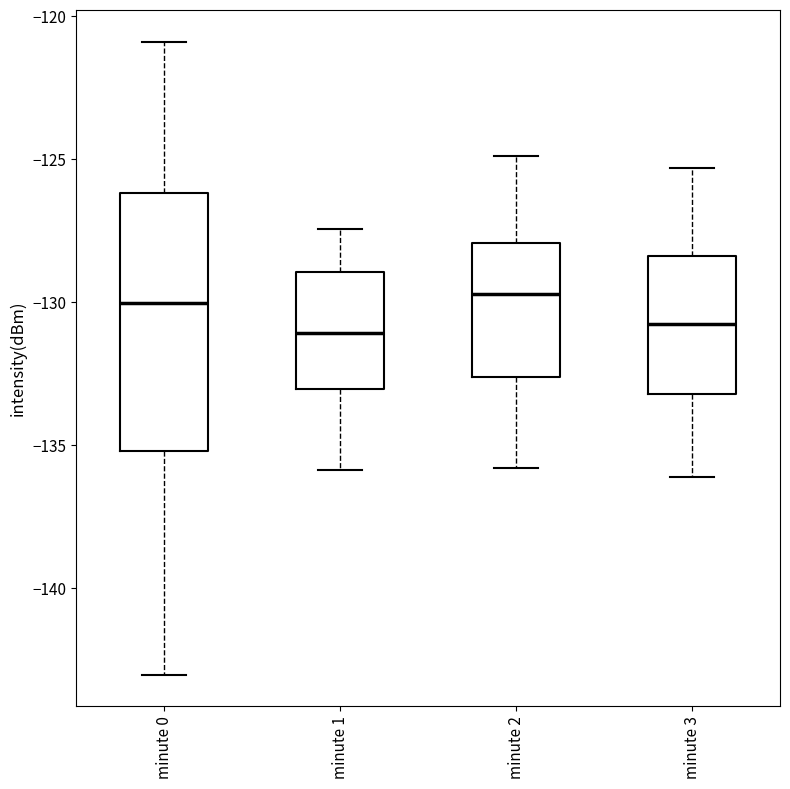

Where is the upper edge of the box for minute 2 on the y-axis? The values are not printed on the chart, so give them approximately, as read against the axis.

-128.0